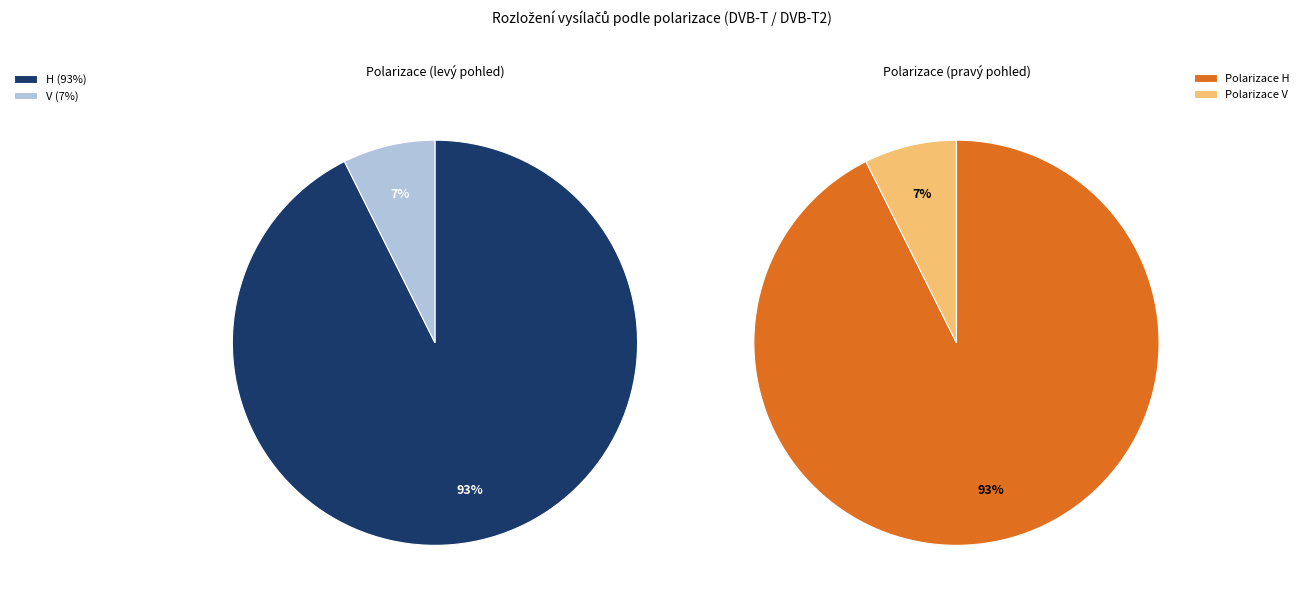

Combined, do H and V account for over 50%?

Yes